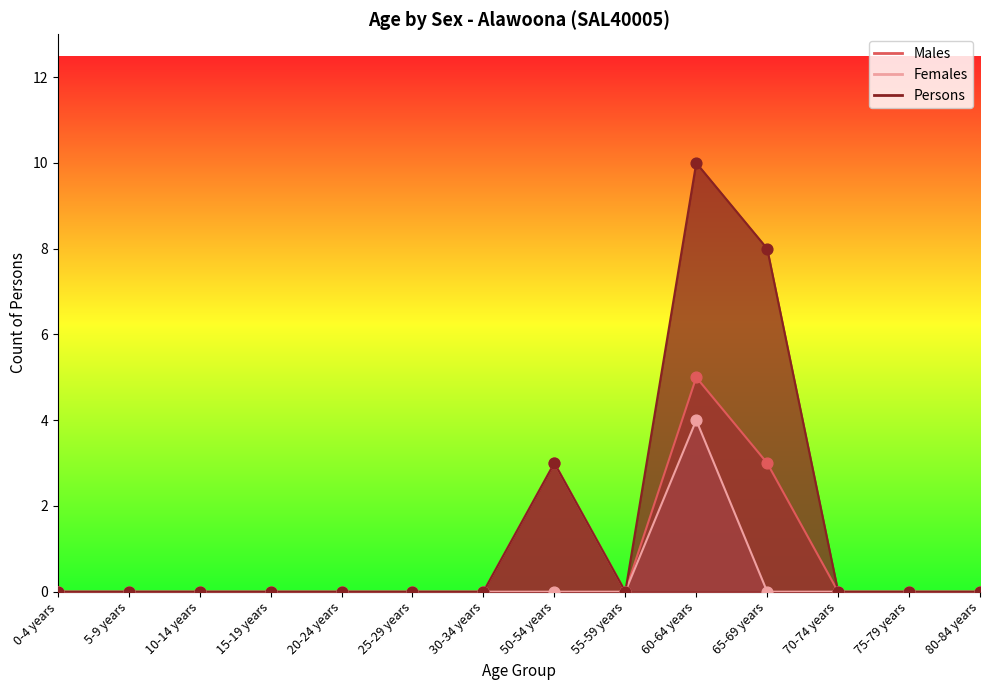

Which series contains the lowest Y value?

Males